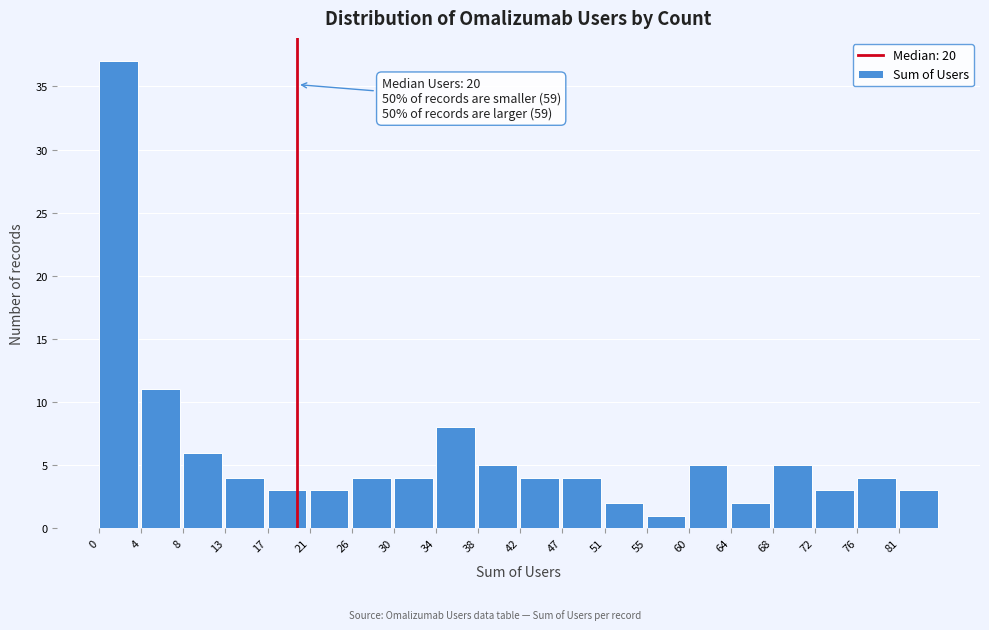

Which range on the x-axis has the tallest bar?

0.00 to 4.25